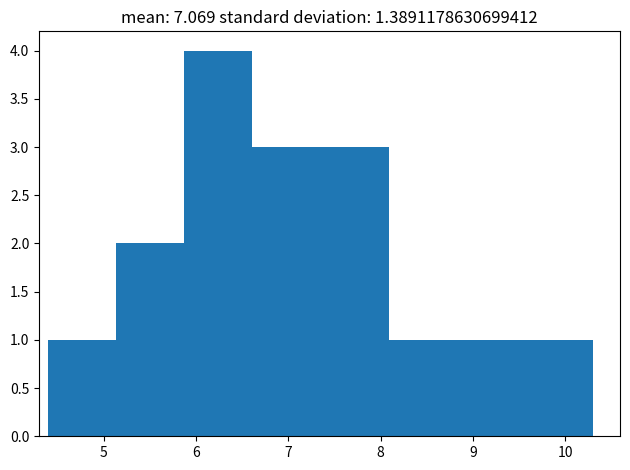

How tall is the bar that spans 7.4 to 8.1 on the x-axis? Neither the bar edges nor the heights are printed on the chart, so give them approximately, as read against the axes.

3